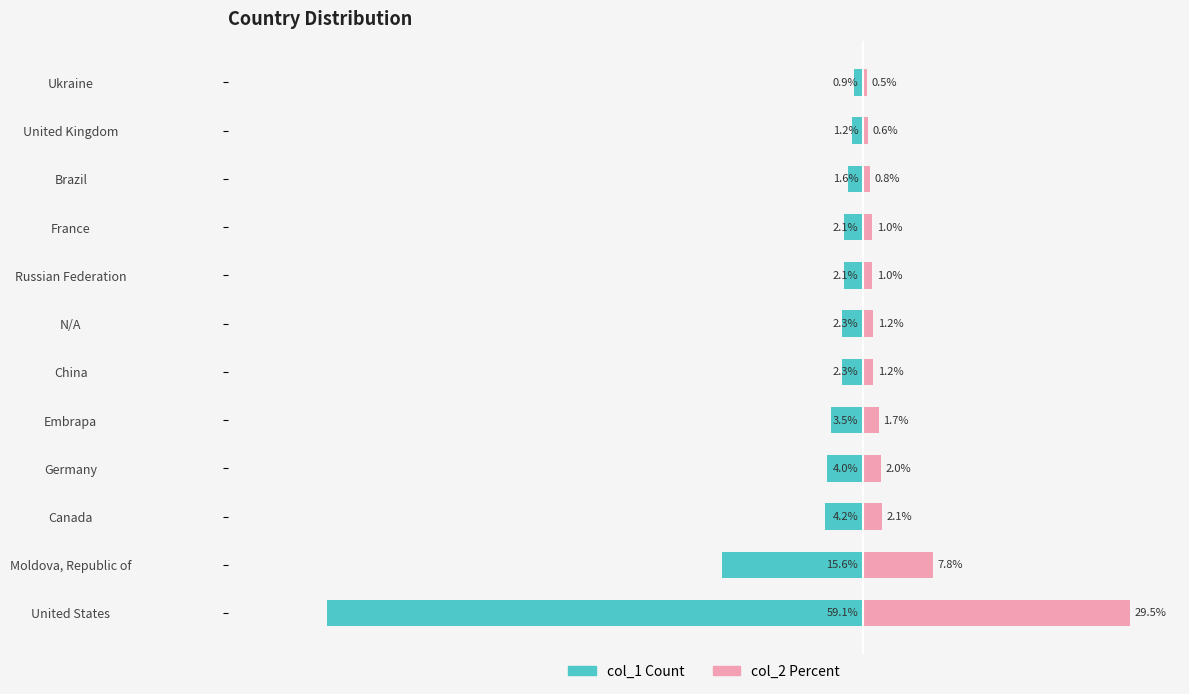

True or false: col_2 Percent has a value of 1.0 at France.

True